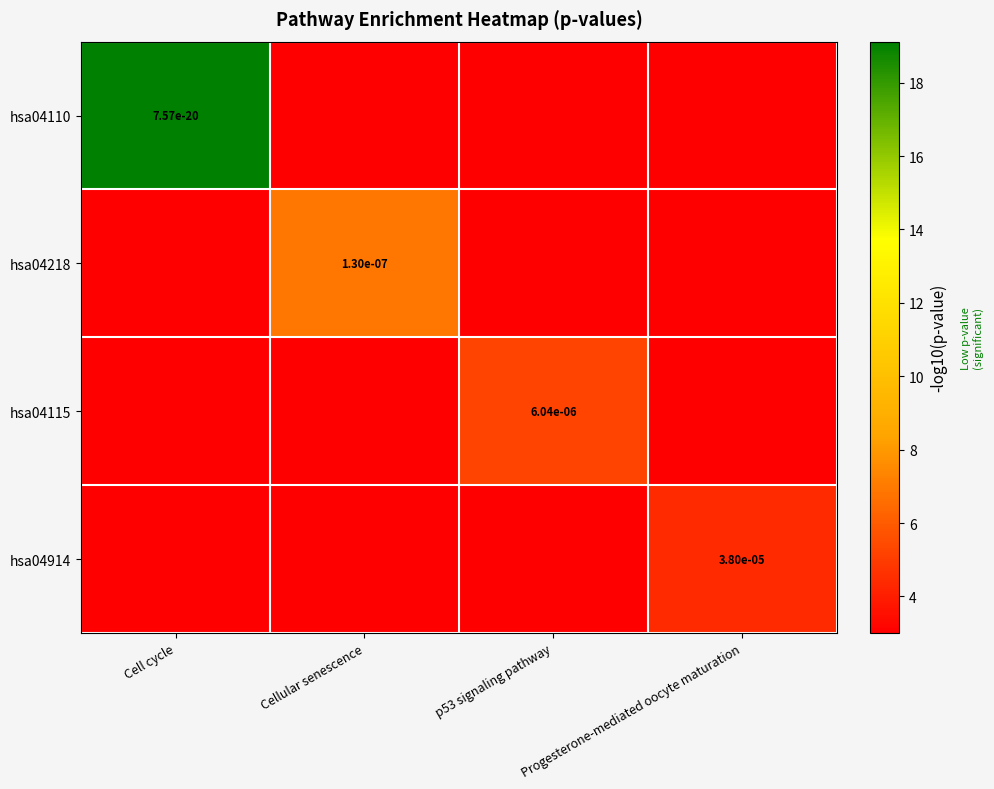

Is it true that hsa04110 equals 0.0 at Cell cycle?

True